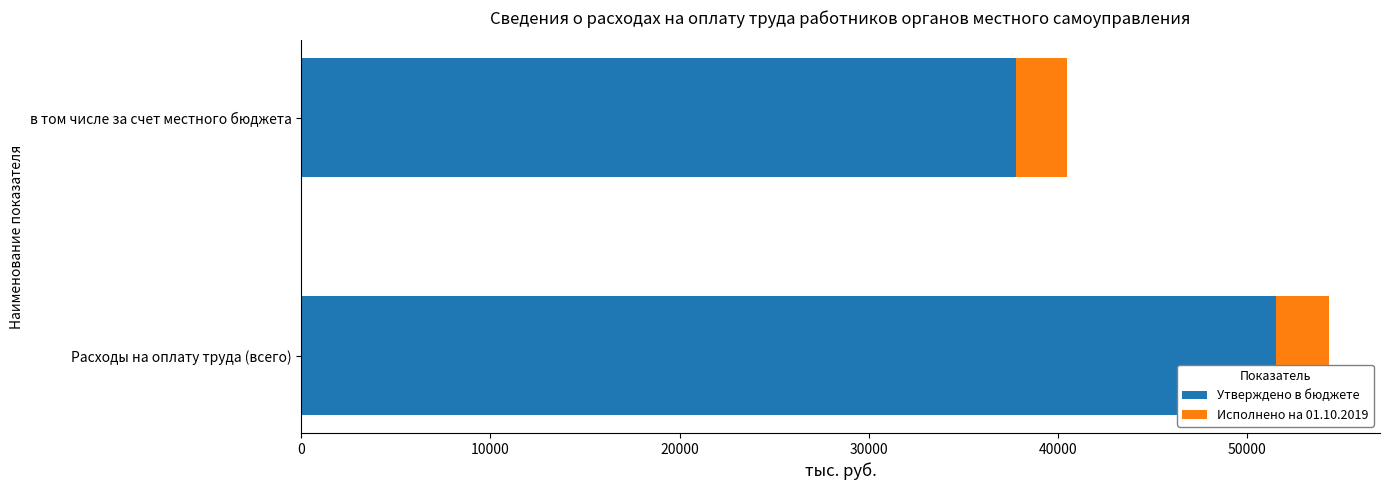

Rank the categories by Утверждено в бюджете value from highest to lowest.

Расходы на оплату труда (всего), в том числе за счет местного бюджета